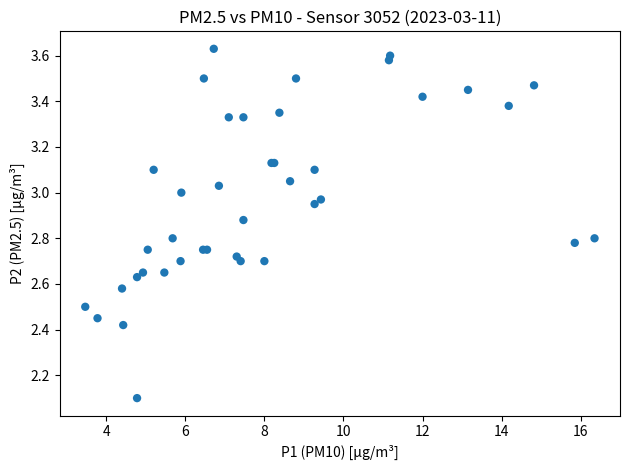

What Y value in the scatter plot is closest to 2?

2.1